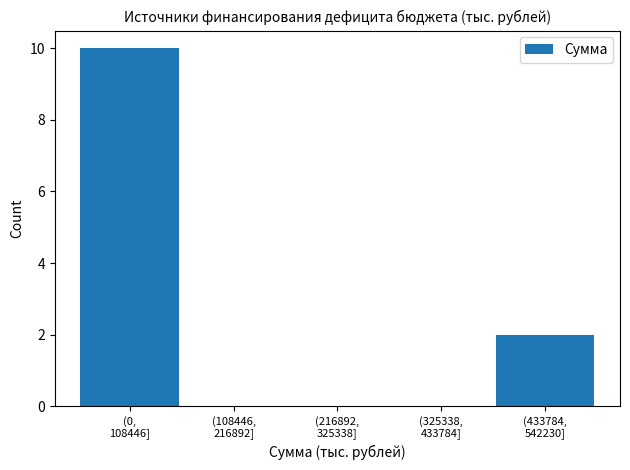

What is the sum of all values?

12